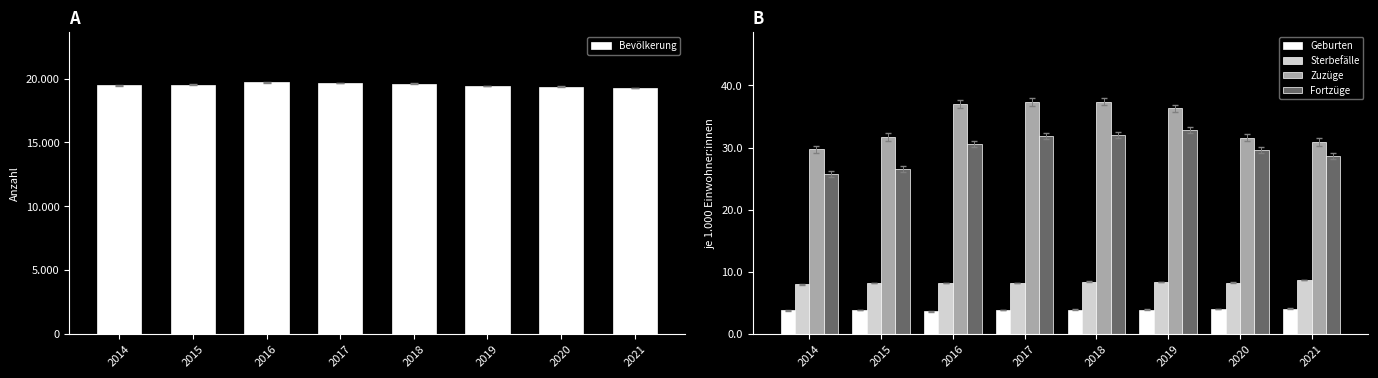

What is the sum of all Fortzüge values?

475.6